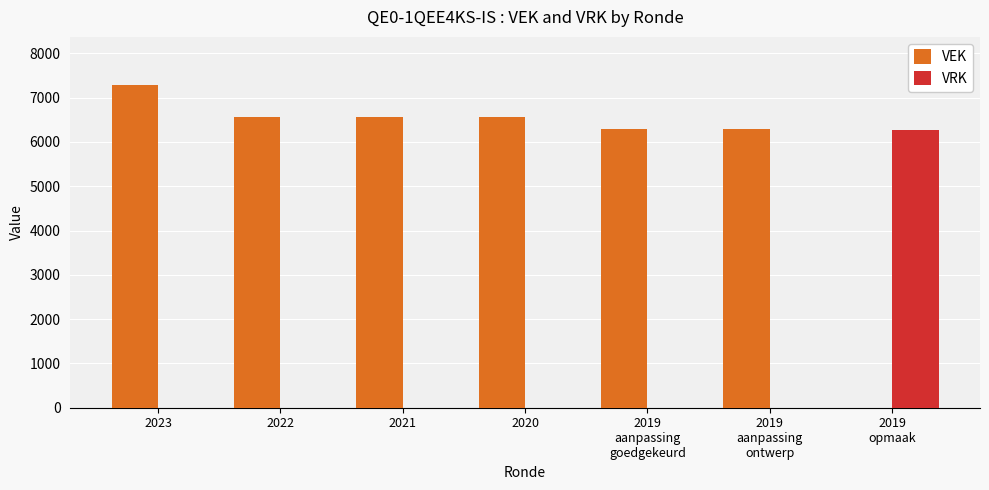

Which label corresponds to the largest value in the chart?

2023